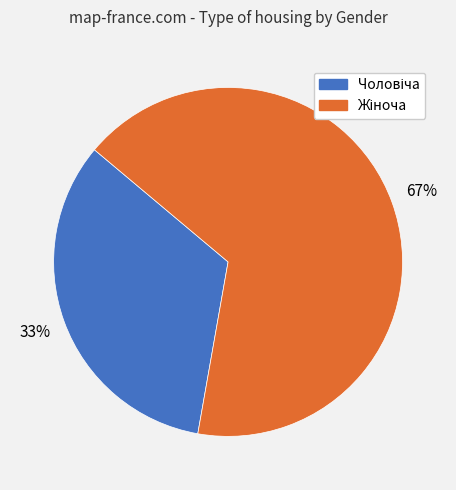

Is there any slice that represents more than half of the pie?

Yes